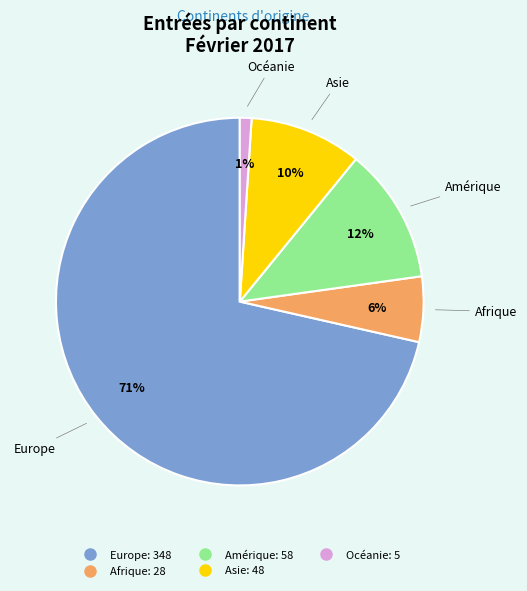

To the nearest percent, what portion does Afrique represent?

6%